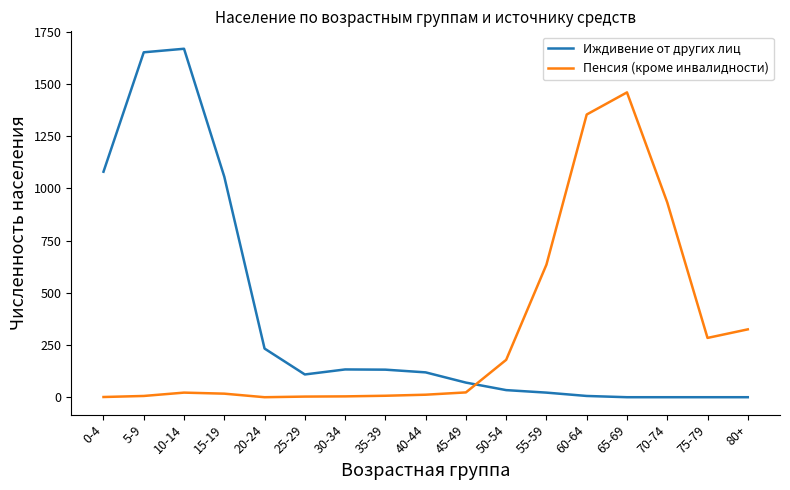

What are all the series names shown in the legend?

Иждивение от других лиц, Пенсия (кроме инвалидности)